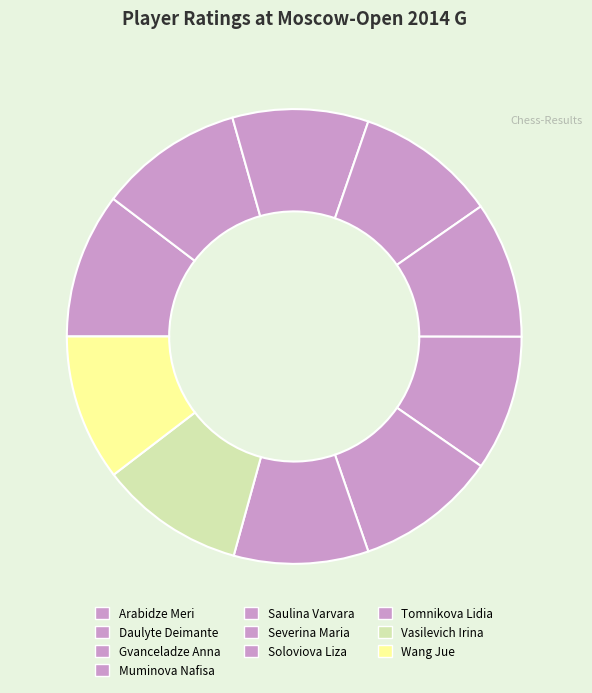

How many slices are in this pie chart?

10